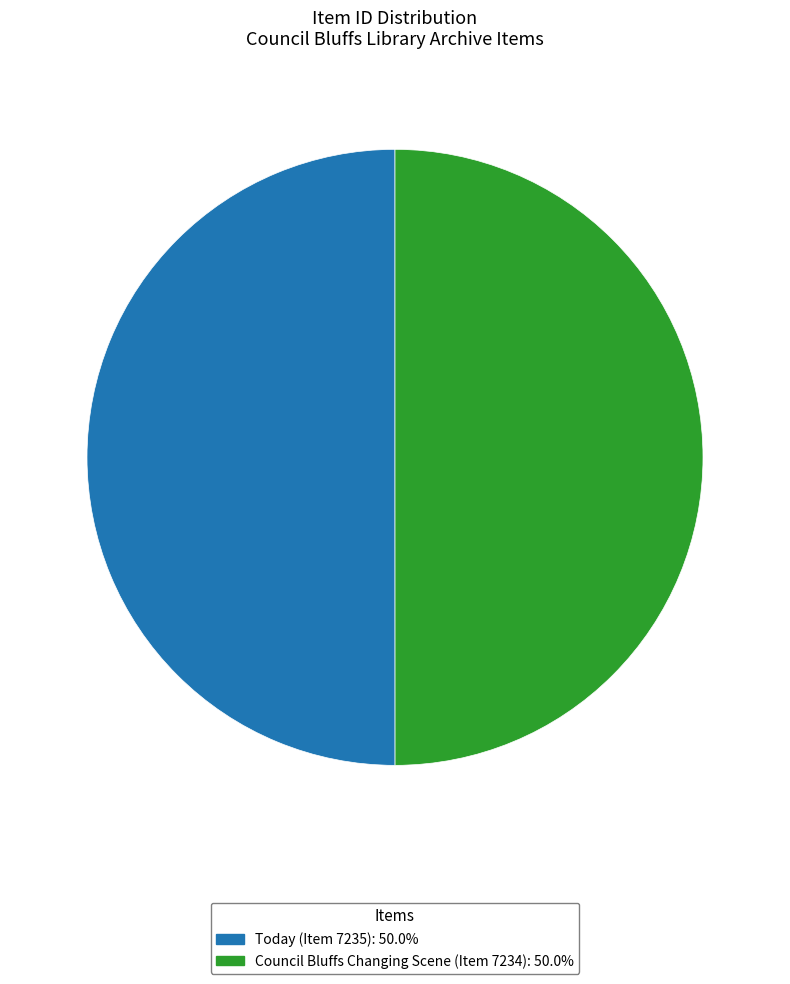

Approximately how many times larger is the value at Council Bluffs Changing Scene (Item 7234): 50.0% compared to Today (Item 7235): 50.0%?

1.0